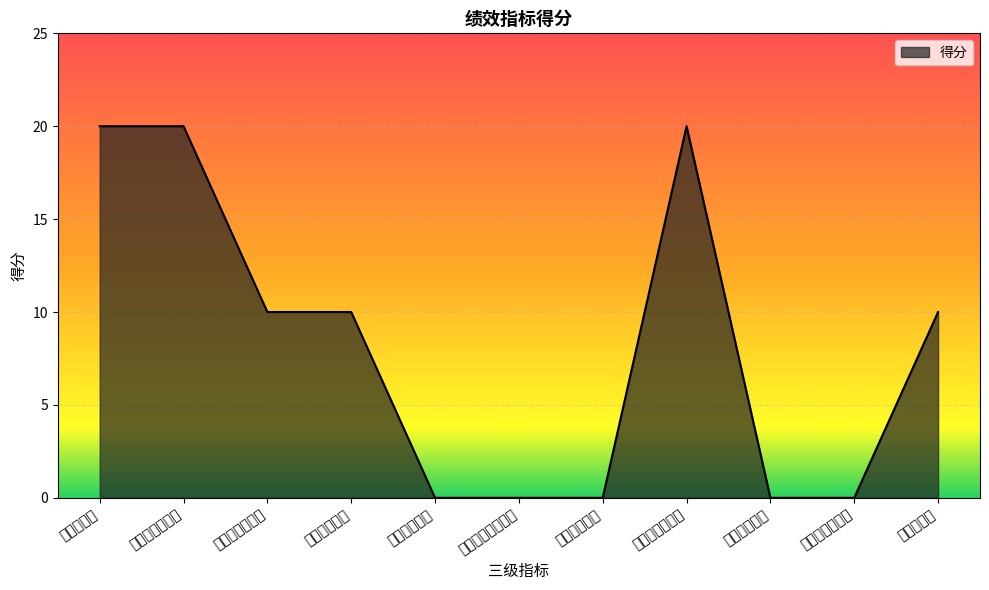

List the labels in order of value, largest first.

建设工程量, 竣工验收合格率, 设备正常运转率, 款项支付及时率, 改造工程金额, 用户满意度, 社会成本指标, 生态环境成本指标, 经济效益指标, 生态效益指标, 可持续影响指标